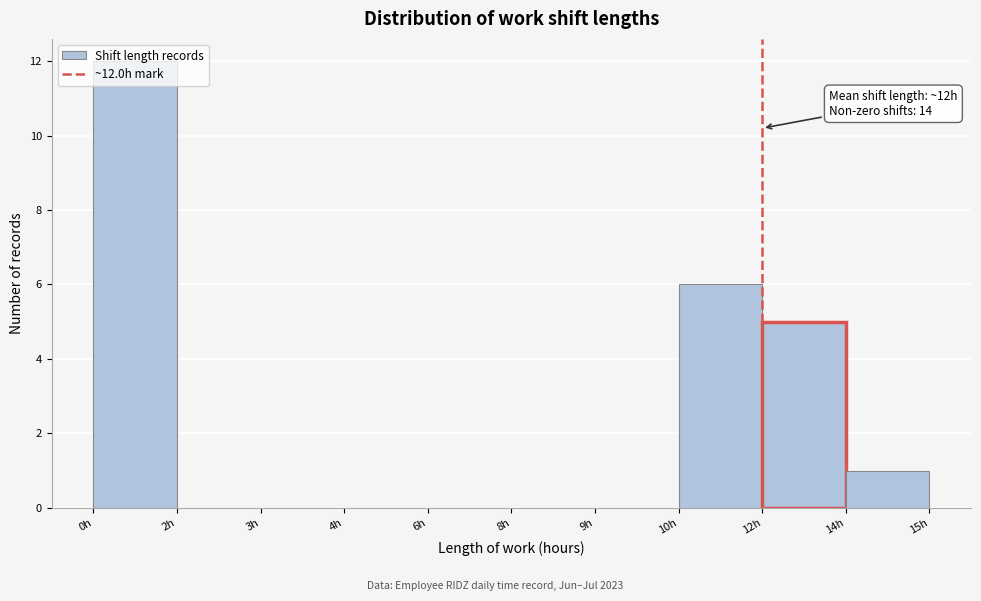

At which category does the chart reach its peak across all series?

0h